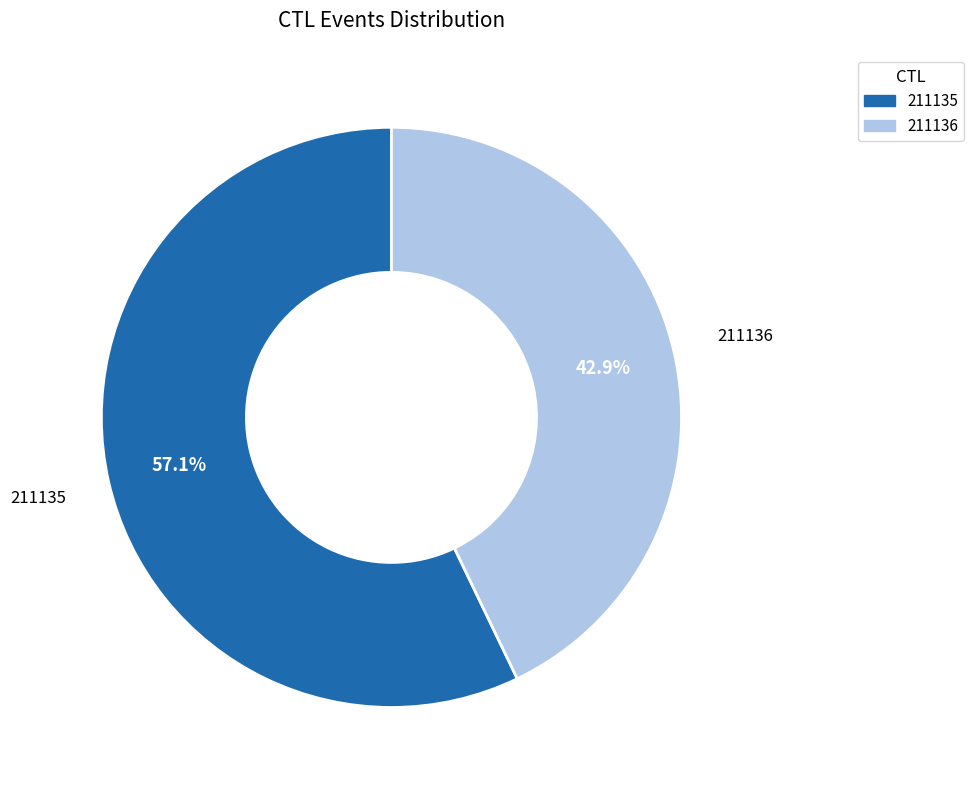

To the nearest percent, what percentage of the pie is 211136?

43%